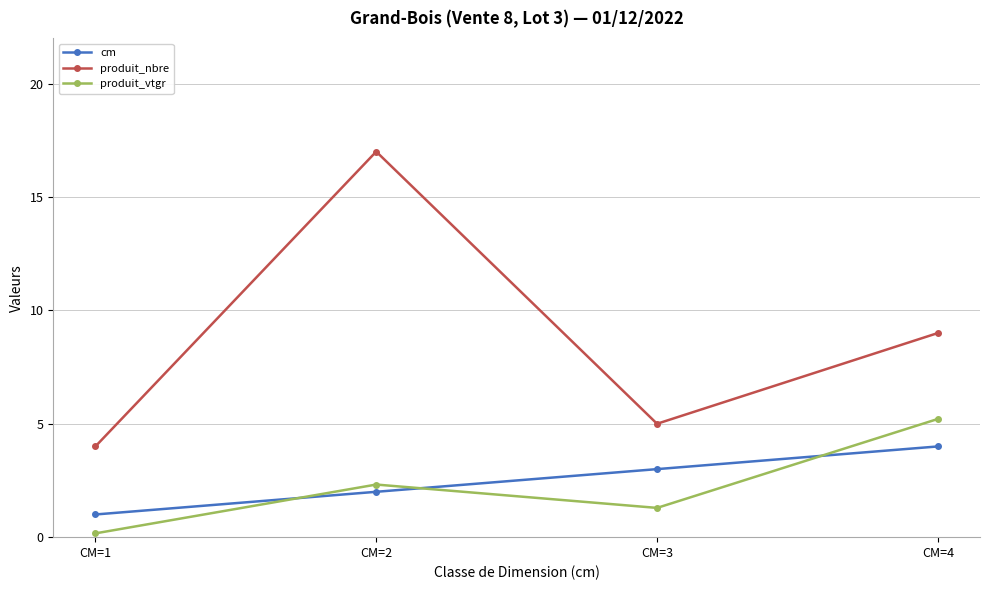

What are all the series names shown in the legend?

cm, produit_nbre, produit_vtgr